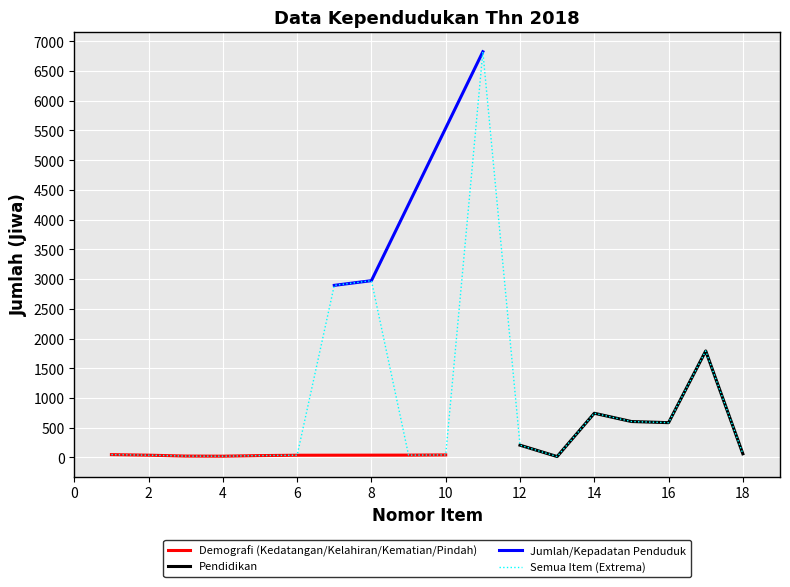

What is the sum of all values?

16991